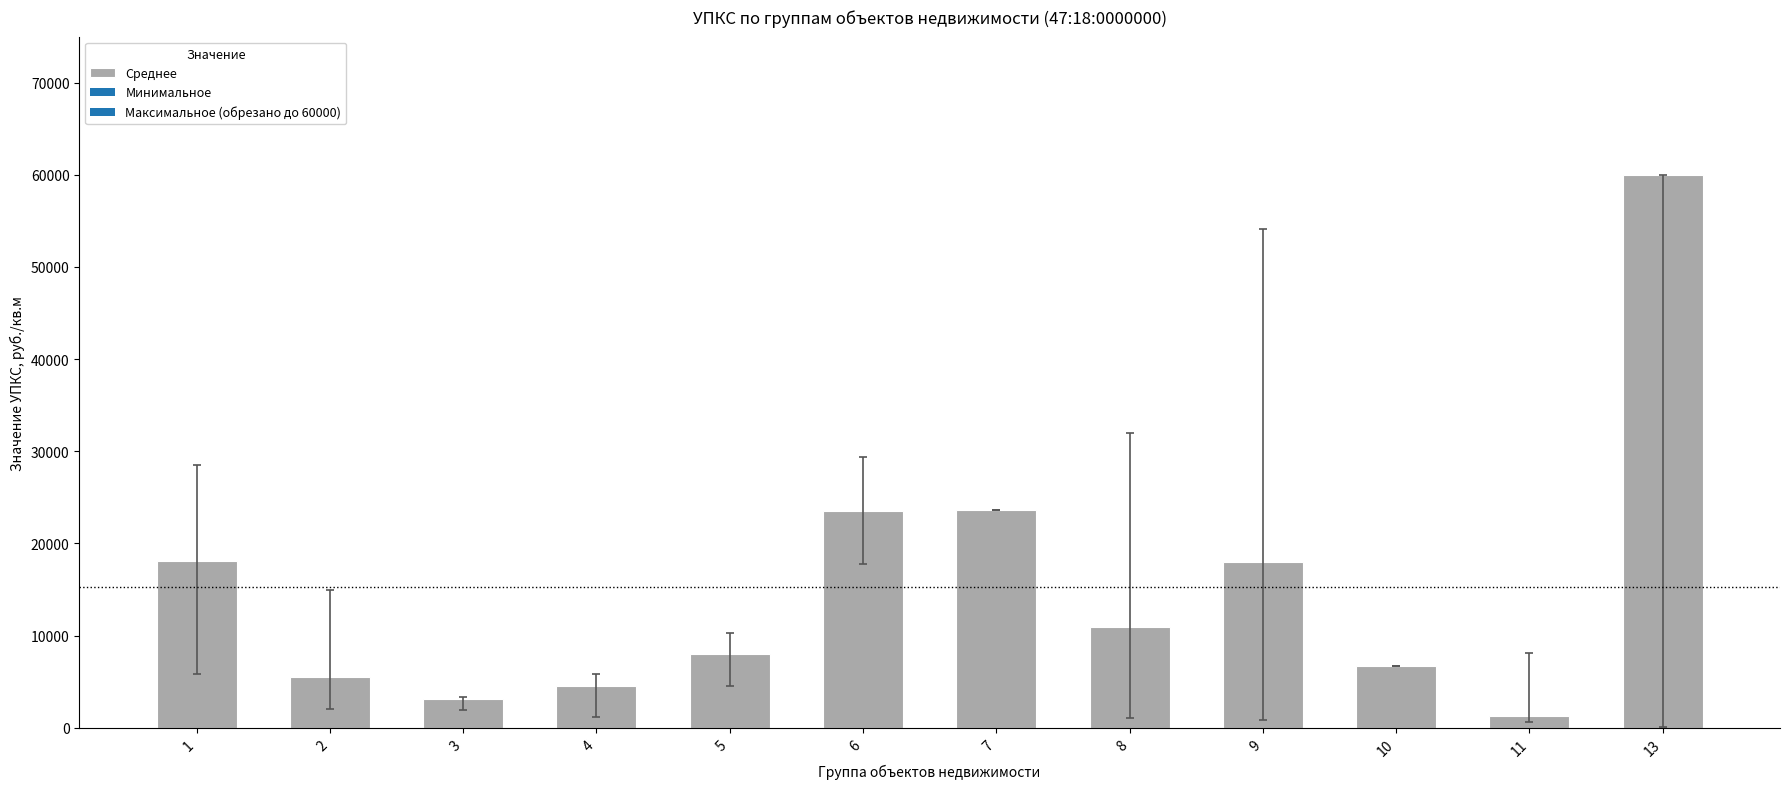

What is the average value?

15274.7